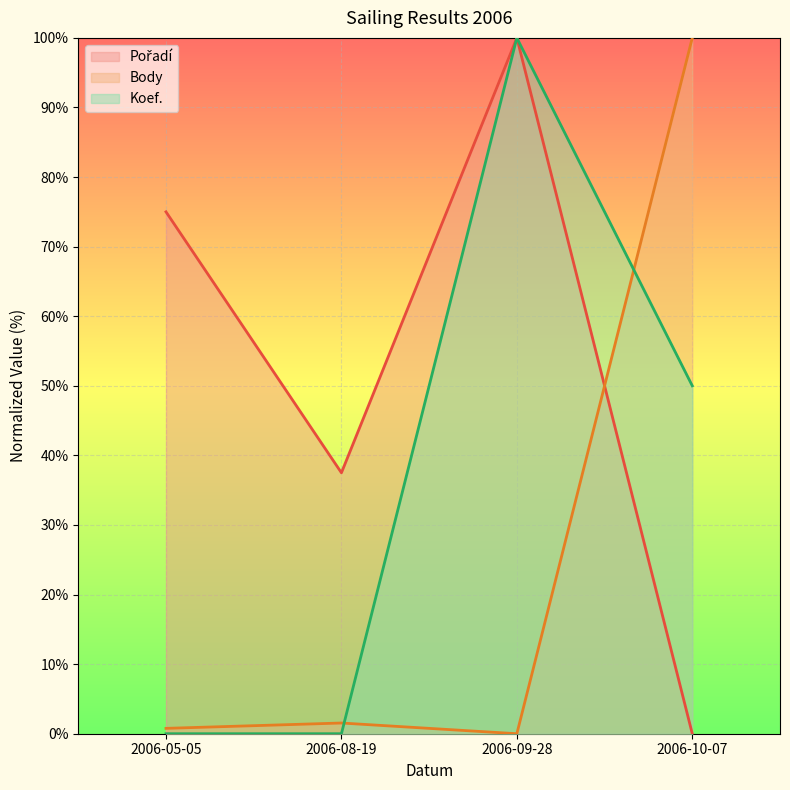

Where does the Koef. series first go above 50?

2006-09-28